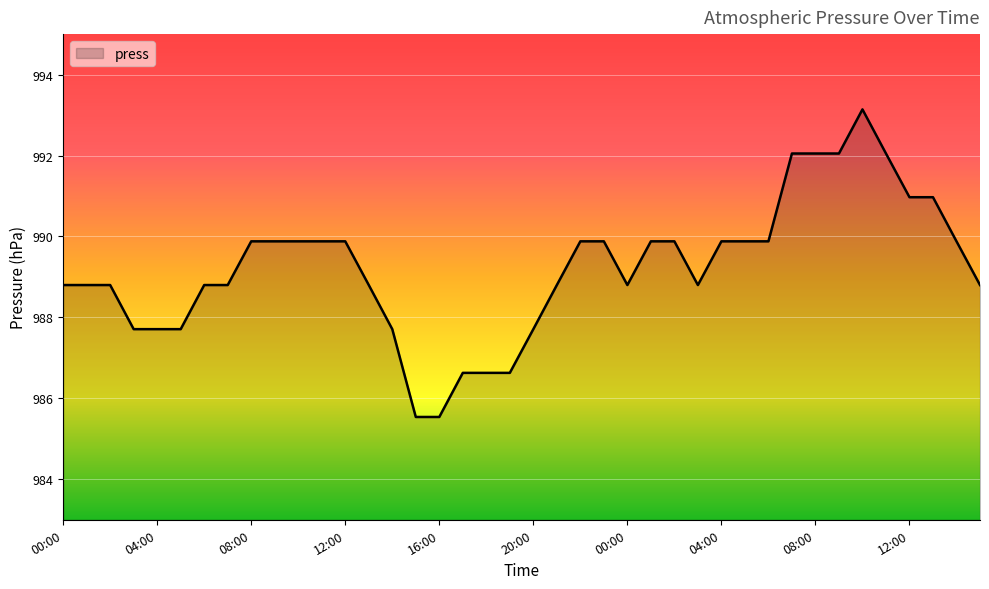

What is the greatest value displayed?

993.1